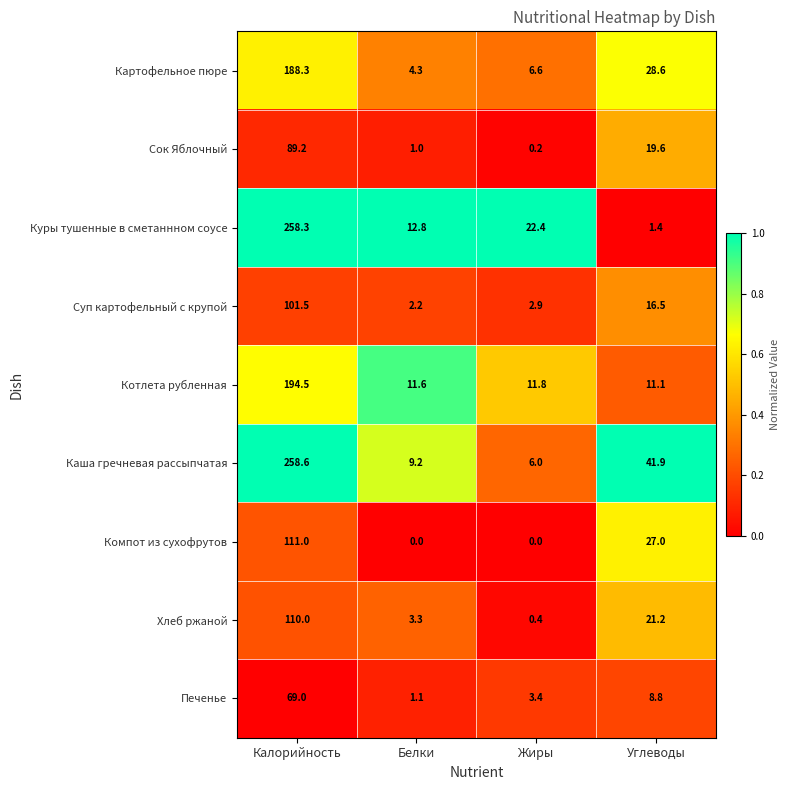

Between Калорийность and Жиры, which series saw the biggest shift?

Каша гречневая рассыпчатая